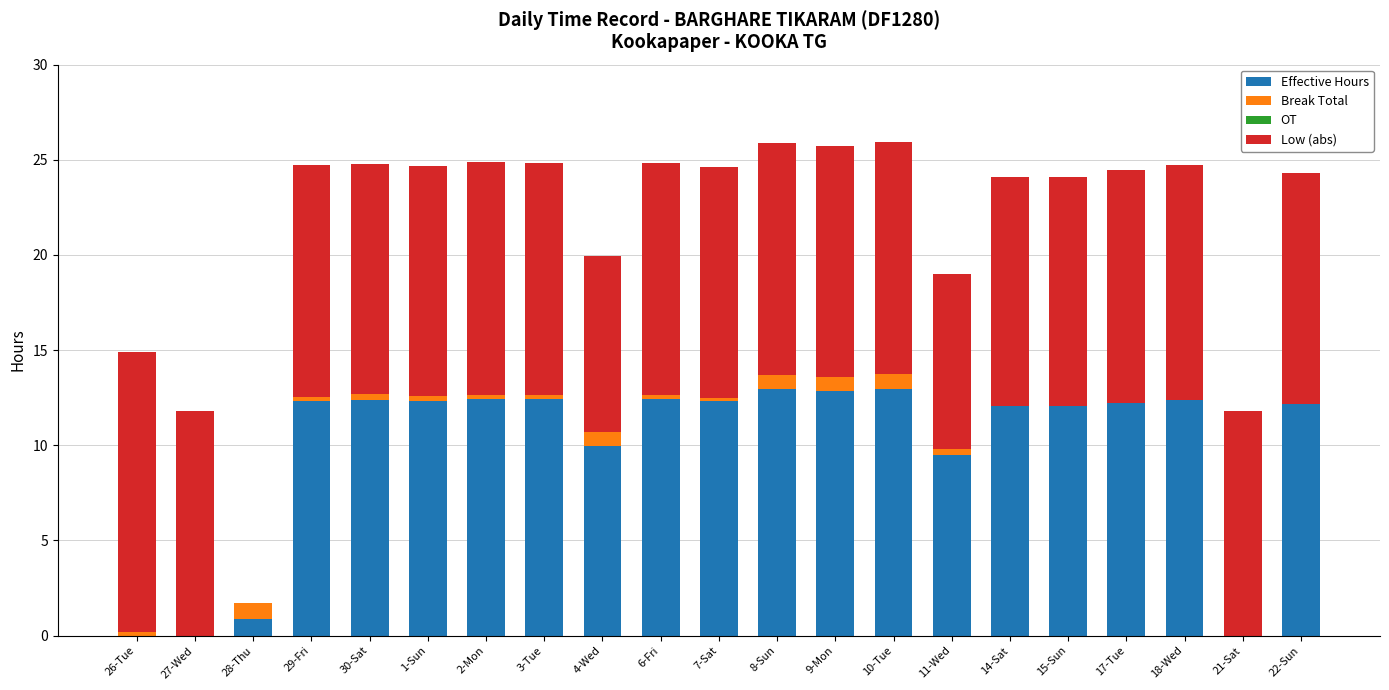

Are the bars grouped side by side (vs. stacked)?

No